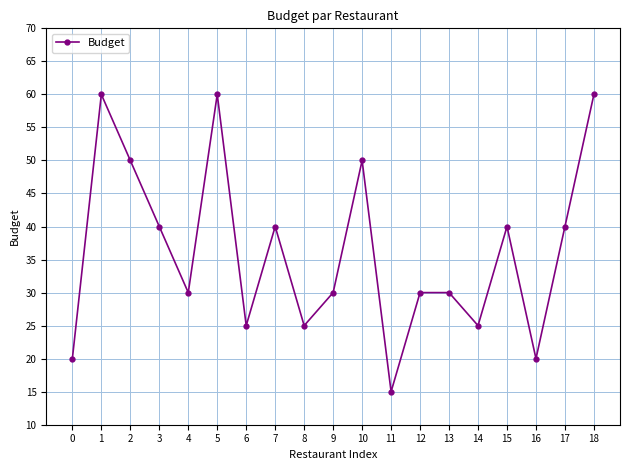

What is the value of the 2nd point from the left?

60